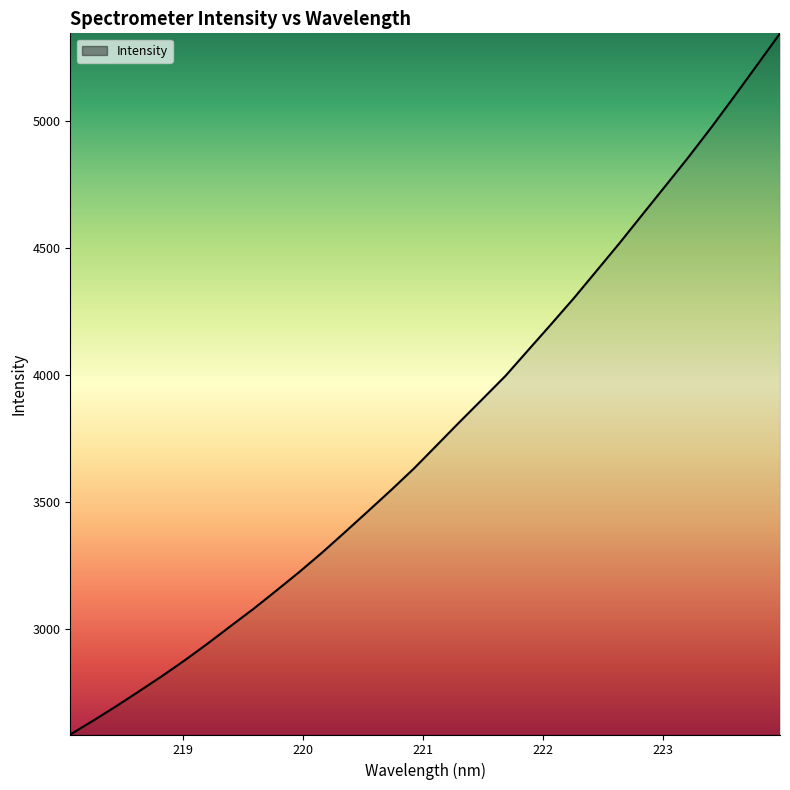

What is the greatest value displayed?

5344.3